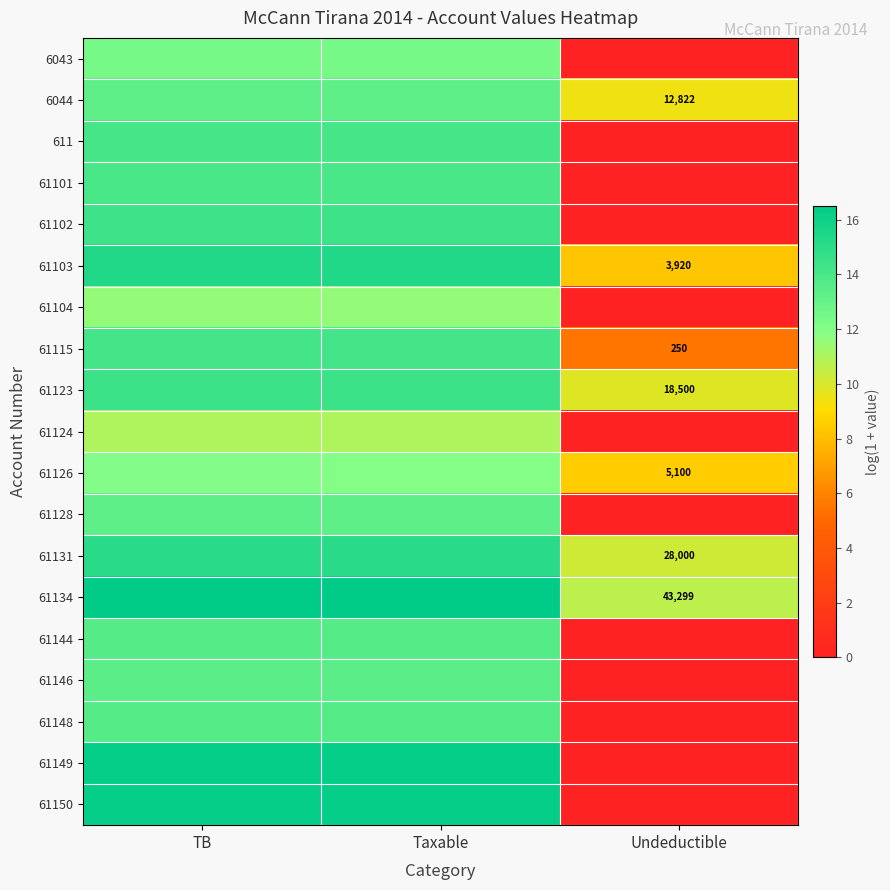

The value of 61115 at Taxable is 14.2. True or false?

True